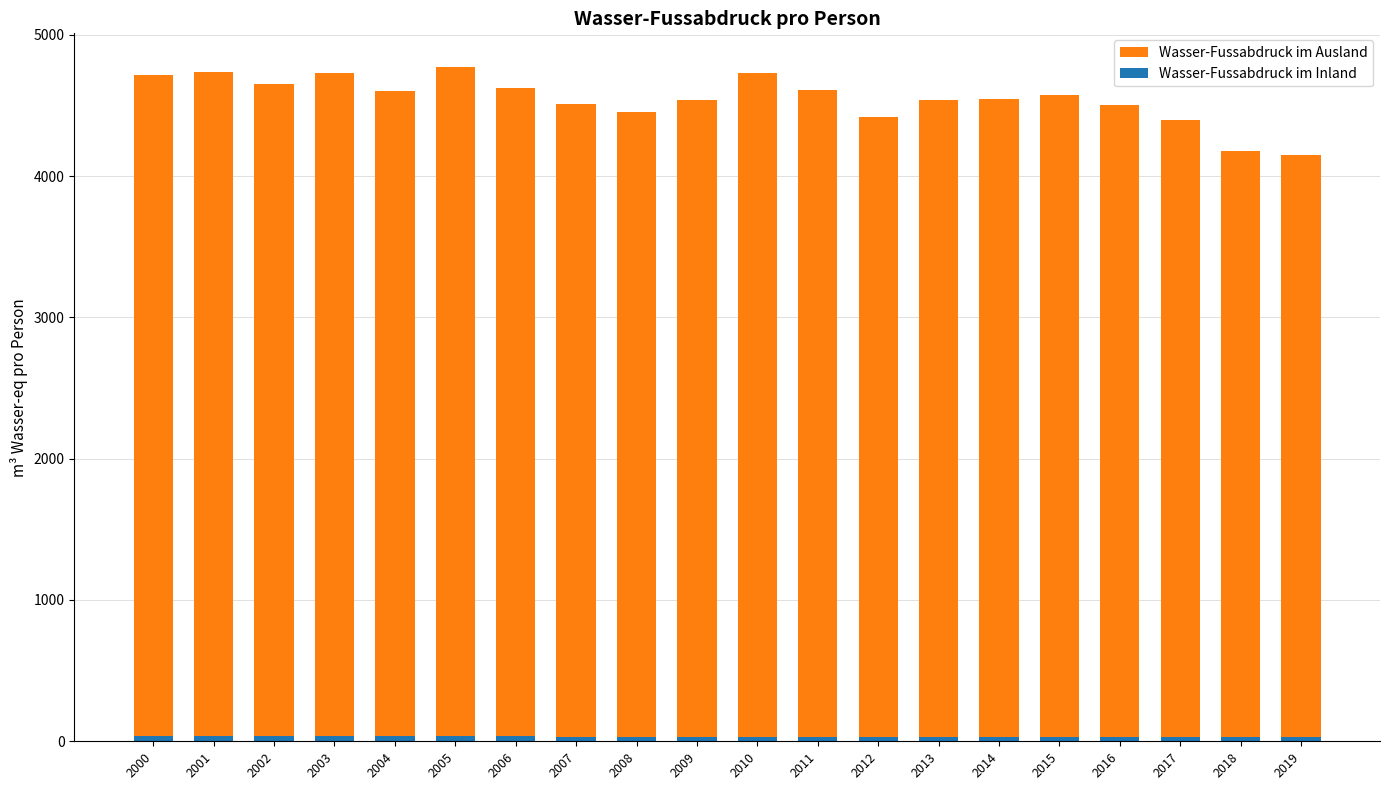

What is the difference between the maximum and minimum values in the Wasser-Fussabdruck im Ausland series?

613.5